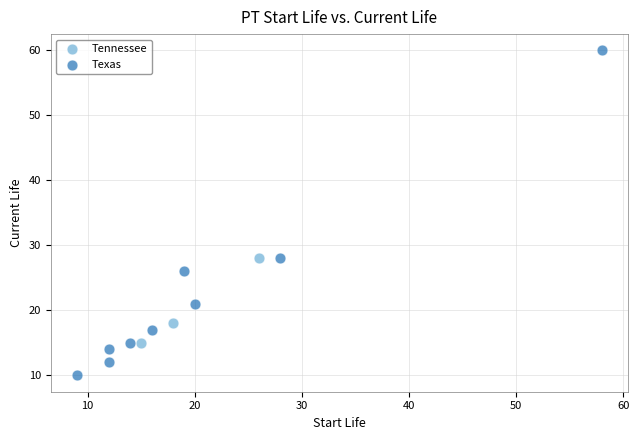

Which series contains the highest Y value?

Texas